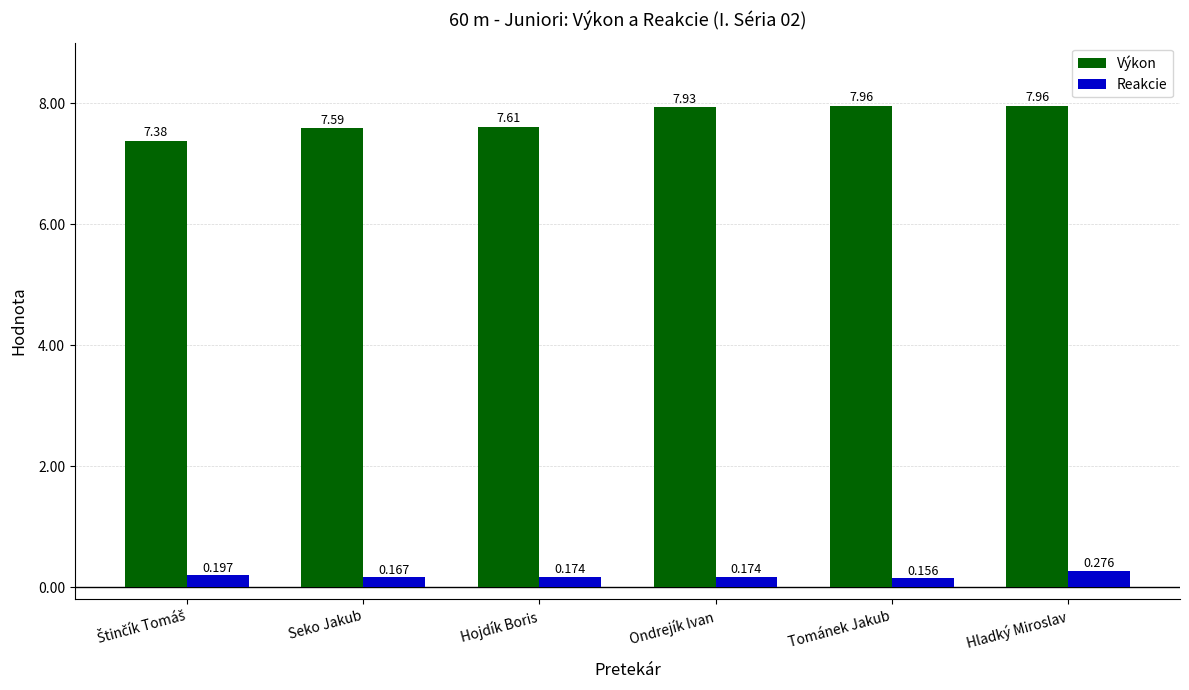

At which category is the sum across all series the highest?

Hladký Miroslav